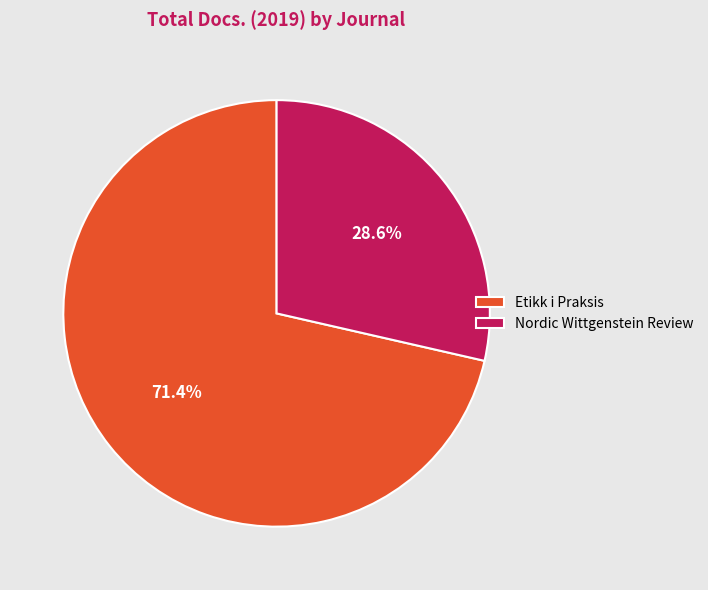

Rank the categories by value from highest to lowest.

Etikk i Praksis, Nordic Wittgenstein Review